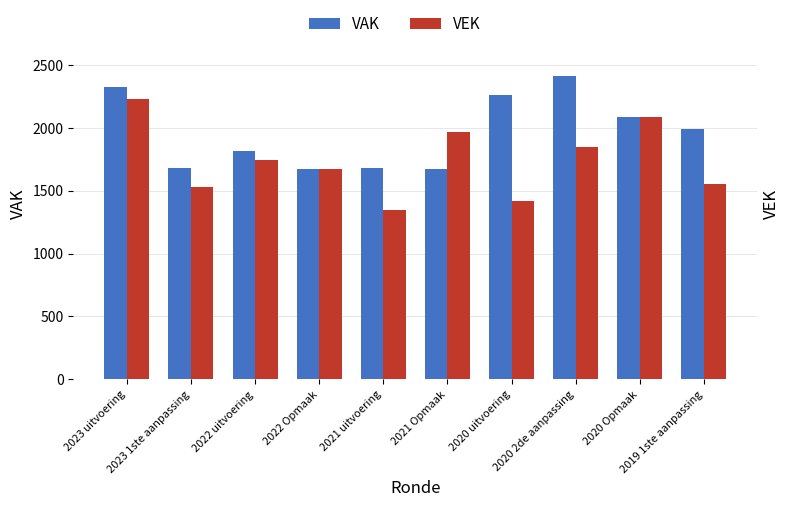

Rank the series by their maximum value, from lowest to highest.

VEK, VAK